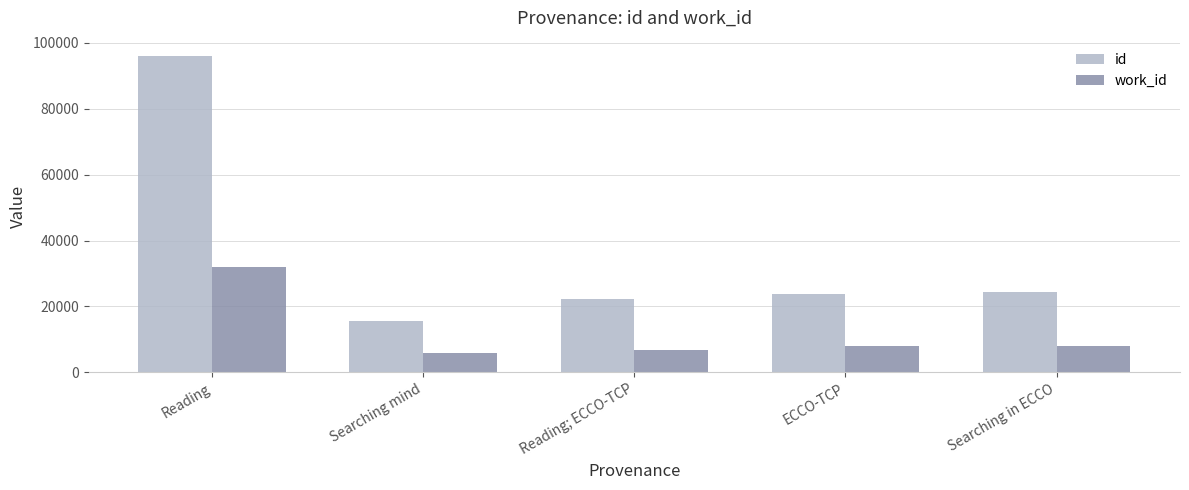

What is the total value across all series at Reading; ECCO-TCP?

29203